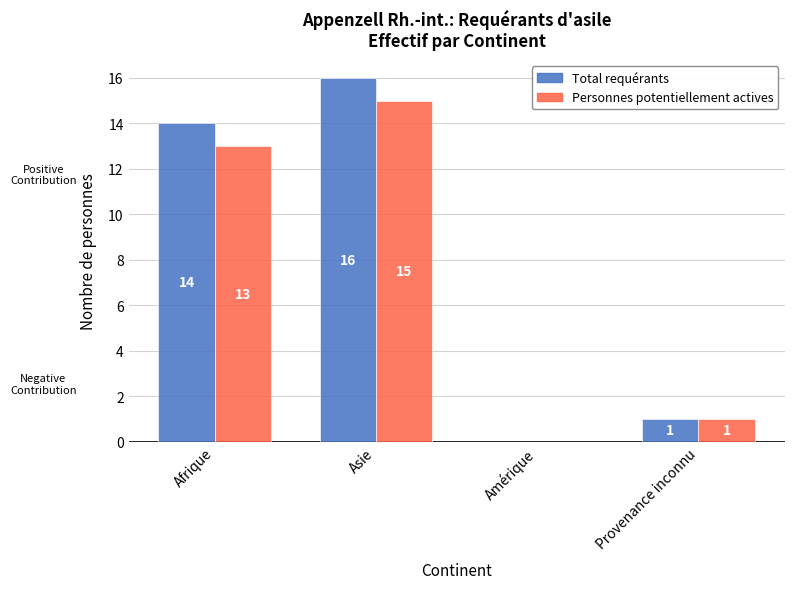

How many groups of bars are there?

4